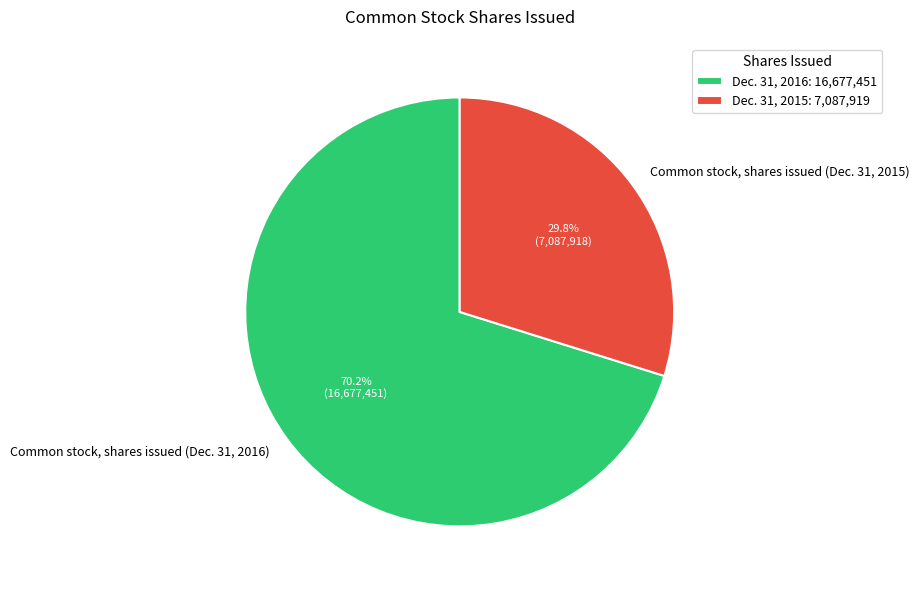

Is the sum of Common stock, shares issued (Dec. 31, 2016) and Common stock, shares issued (Dec. 31, 2015) greater than half?

Yes